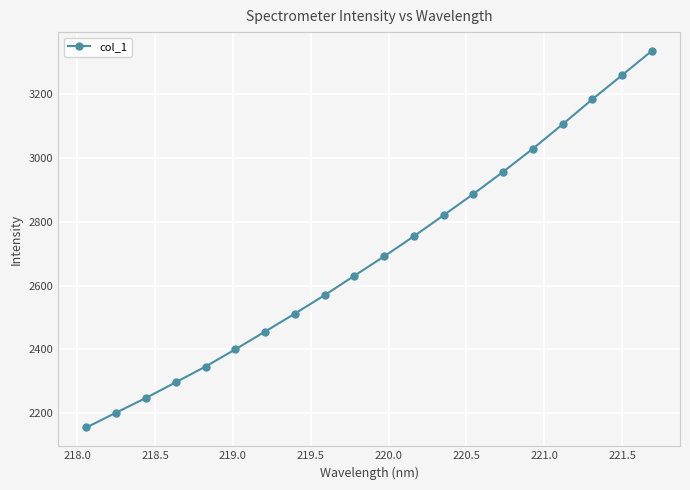

What is the average value?

2692.1